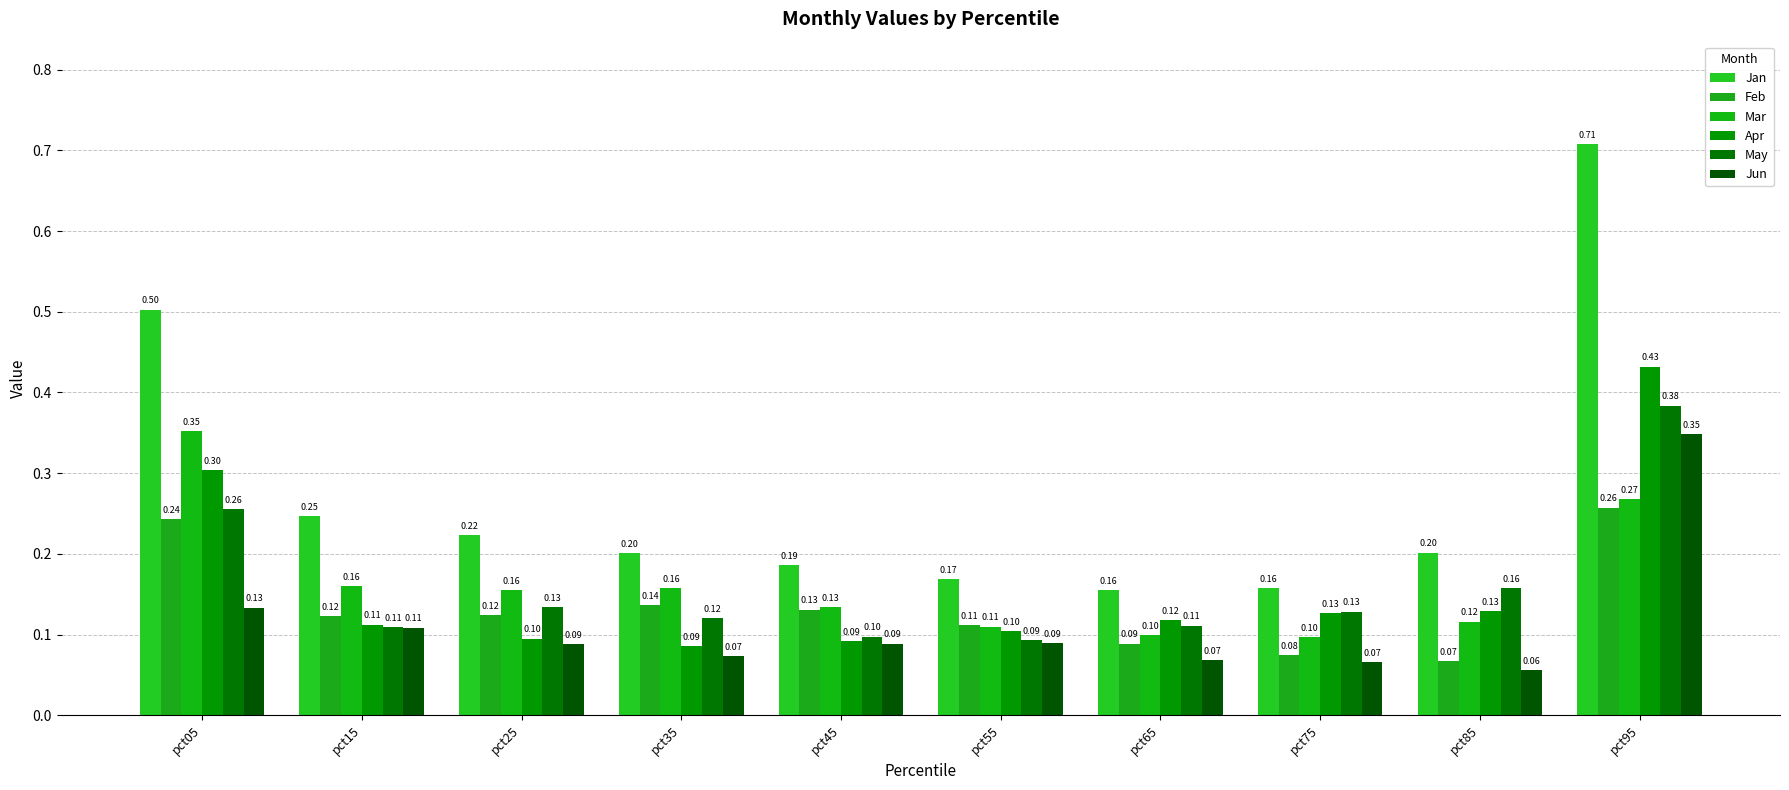

Reading left to right, extract all data points from this chart.

Jan: pct05=0.5	pct15=0.2	pct25=0.2	pct35=0.2	pct45=0.2	pct55=0.2	pct65=0.2	pct75=0.2	pct85=0.2	pct95=0.7
Feb: pct05=0.2	pct15=0.1	pct25=0.1	pct35=0.1	pct45=0.1	pct55=0.1	pct65=0.1	pct75=0.1	pct85=0.1	pct95=0.3
Mar: pct05=0.4	pct15=0.2	pct25=0.2	pct35=0.2	pct45=0.1	pct55=0.1	pct65=0.1	pct75=0.1	pct85=0.1	pct95=0.3
Apr: pct05=0.3	pct15=0.1	pct25=0.1	pct35=0.1	pct45=0.1	pct55=0.1	pct65=0.1	pct75=0.1	pct85=0.1	pct95=0.4
May: pct05=0.3	pct15=0.1	pct25=0.1	pct35=0.1	pct45=0.1	pct55=0.1	pct65=0.1	pct75=0.1	pct85=0.2	pct95=0.4
Jun: pct05=0.1	pct15=0.1	pct25=0.1	pct35=0.1	pct45=0.1	pct55=0.1	pct65=0.1	pct75=0.1	pct85=0.1	pct95=0.3